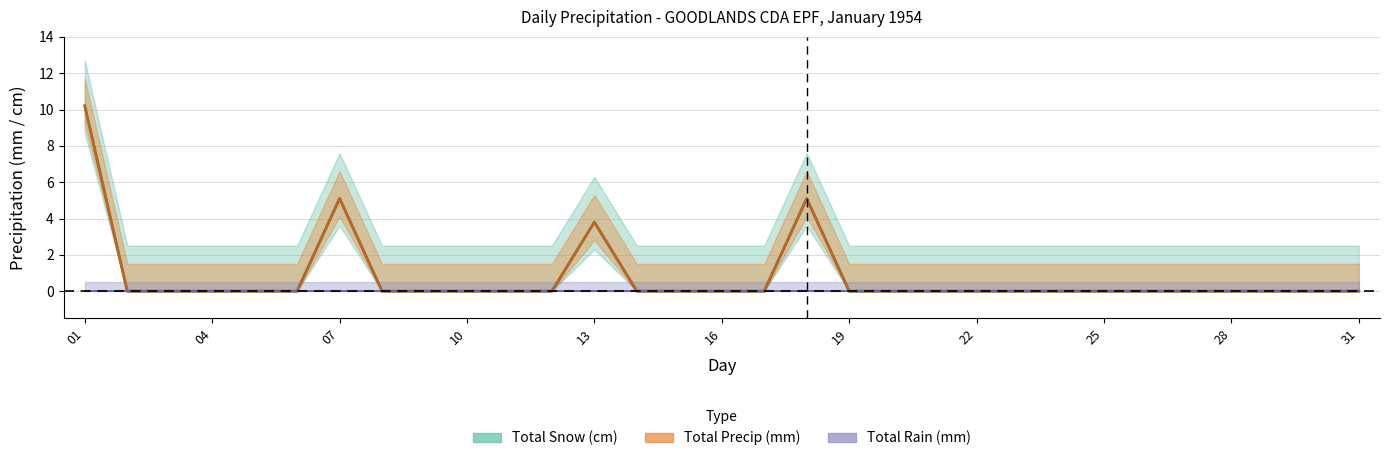

What is the average value of the Total Precip (mm) series?

0.8